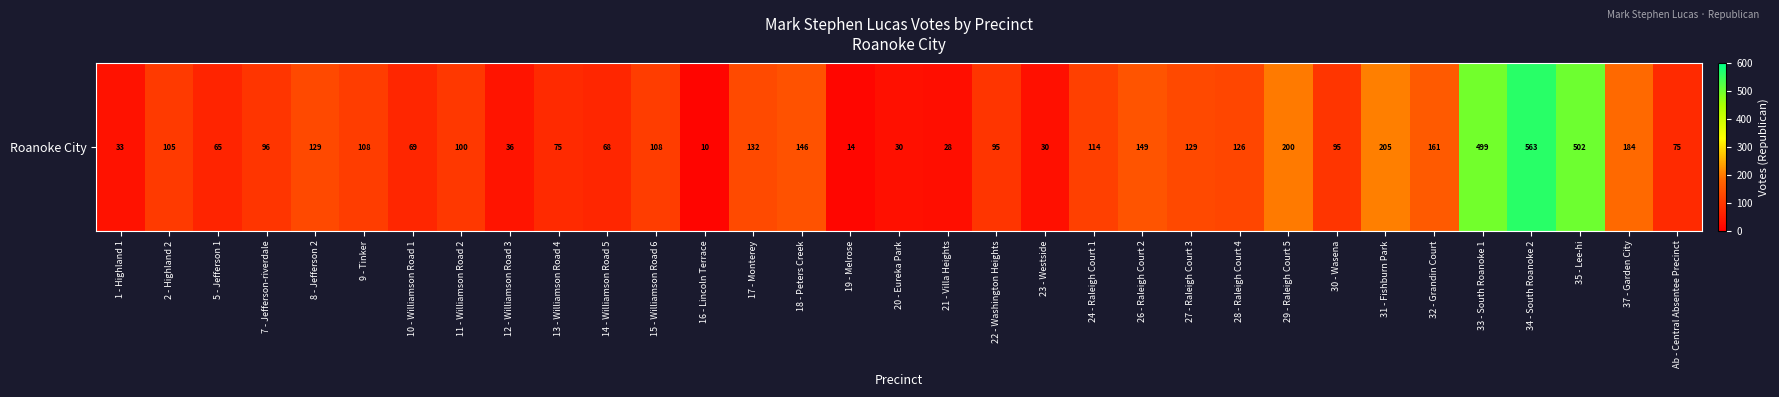

What is the greatest value displayed?

563